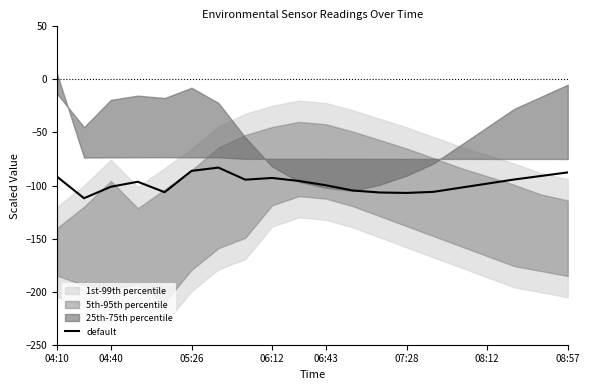

Is this an area chart (filled region under the line)?

No